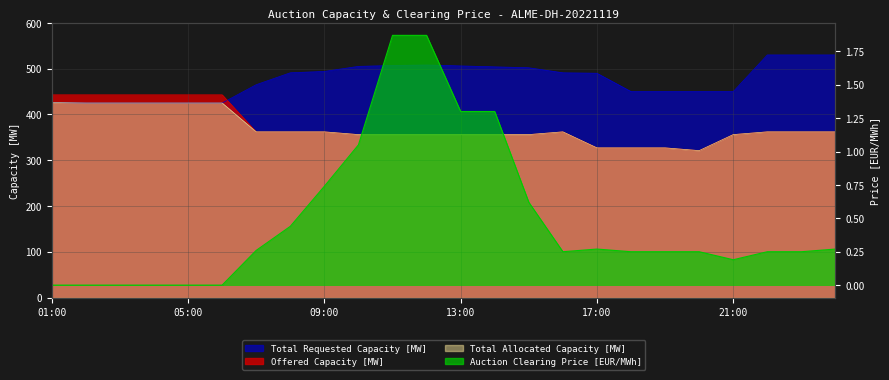

True or false: Auction Clearing Price [EUR/MWh] and Total Requested Capacity [MW] cross at least once.

False